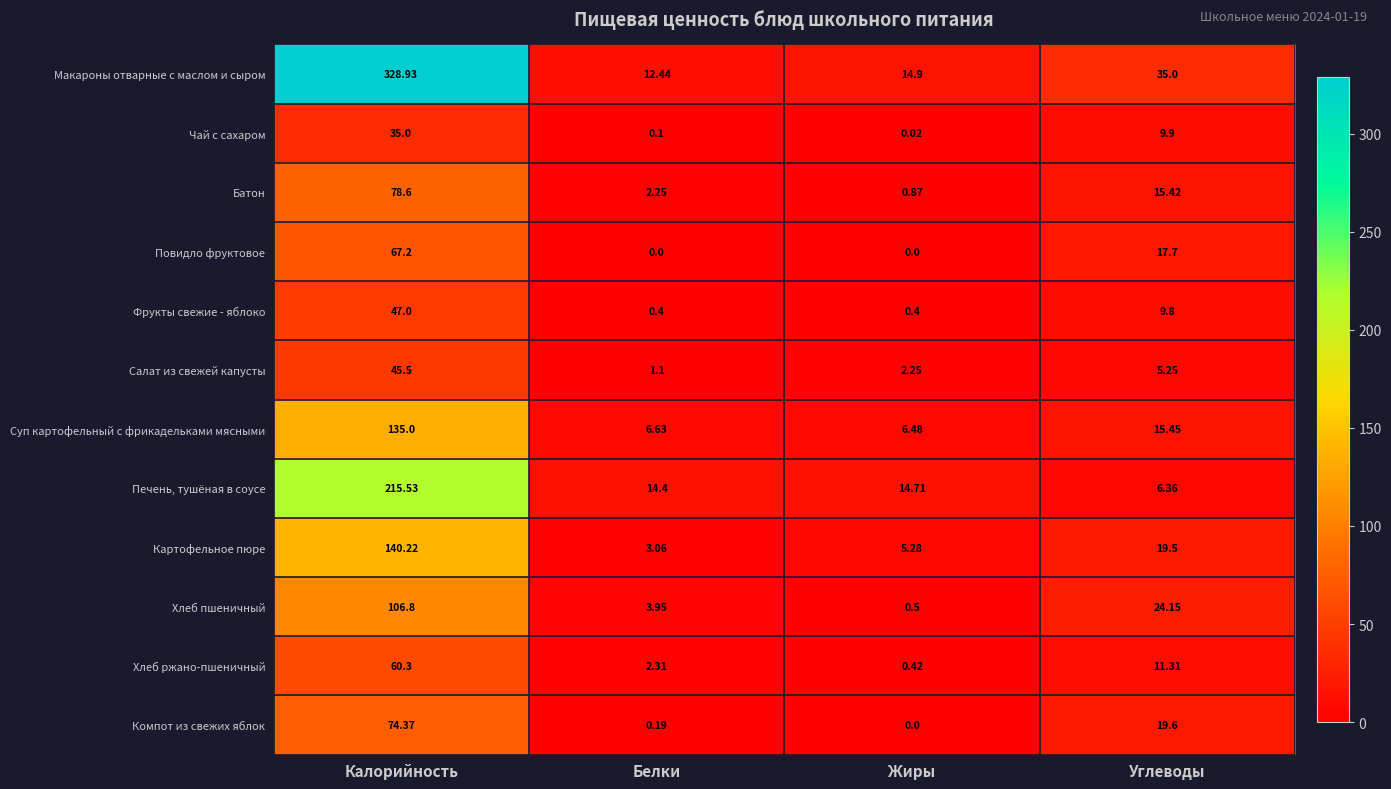

At which category is the sum across all series the highest?

Калорийность